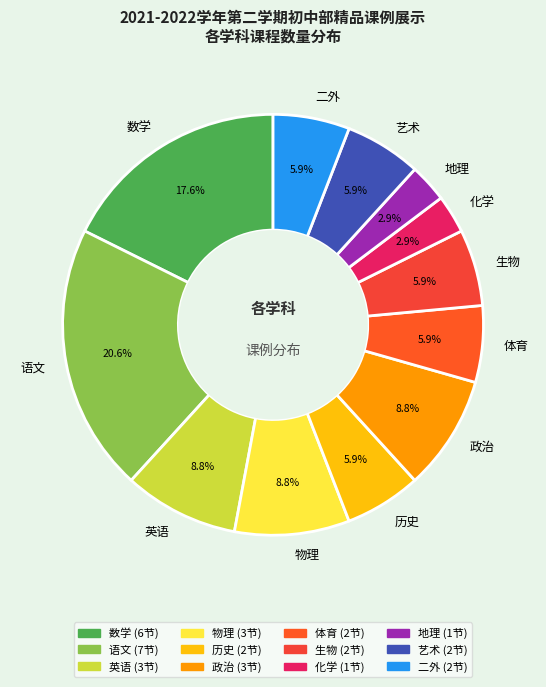

What percentage is the 数学 slice, to the nearest percent?

18%